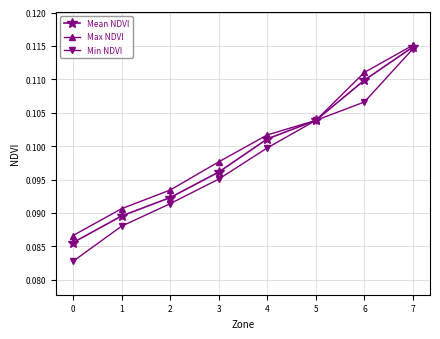

True or false: Max NDVI has more than 0 points higher than both neighbors.

False